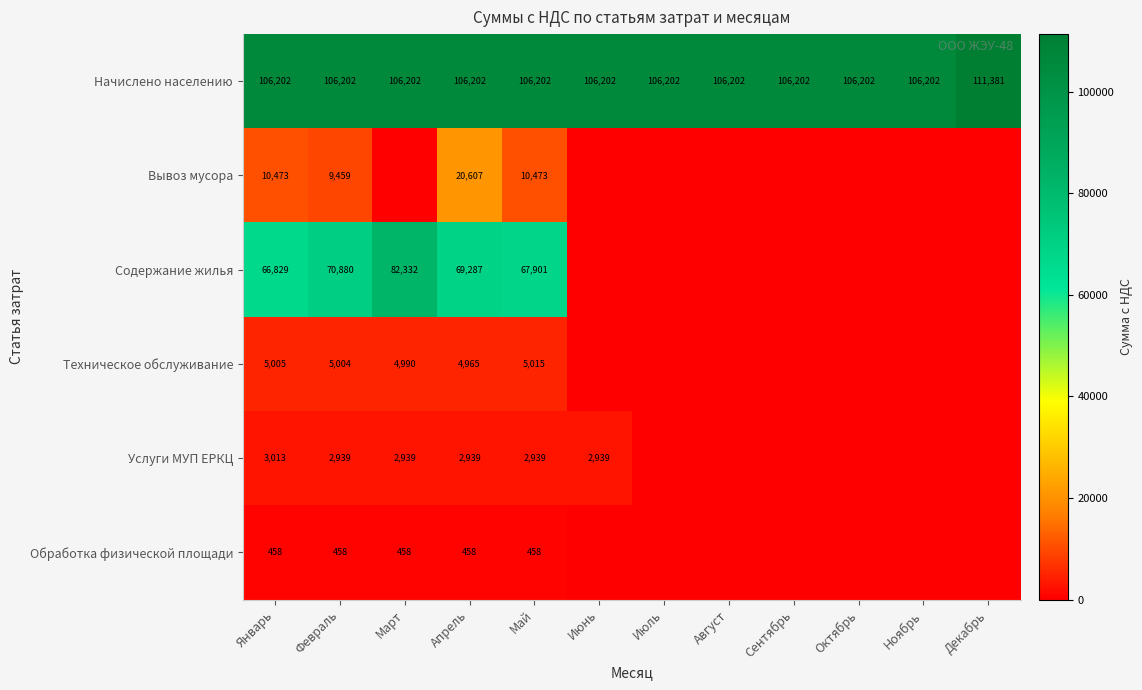

What is the spread (max minus min) of values at Май?

105744